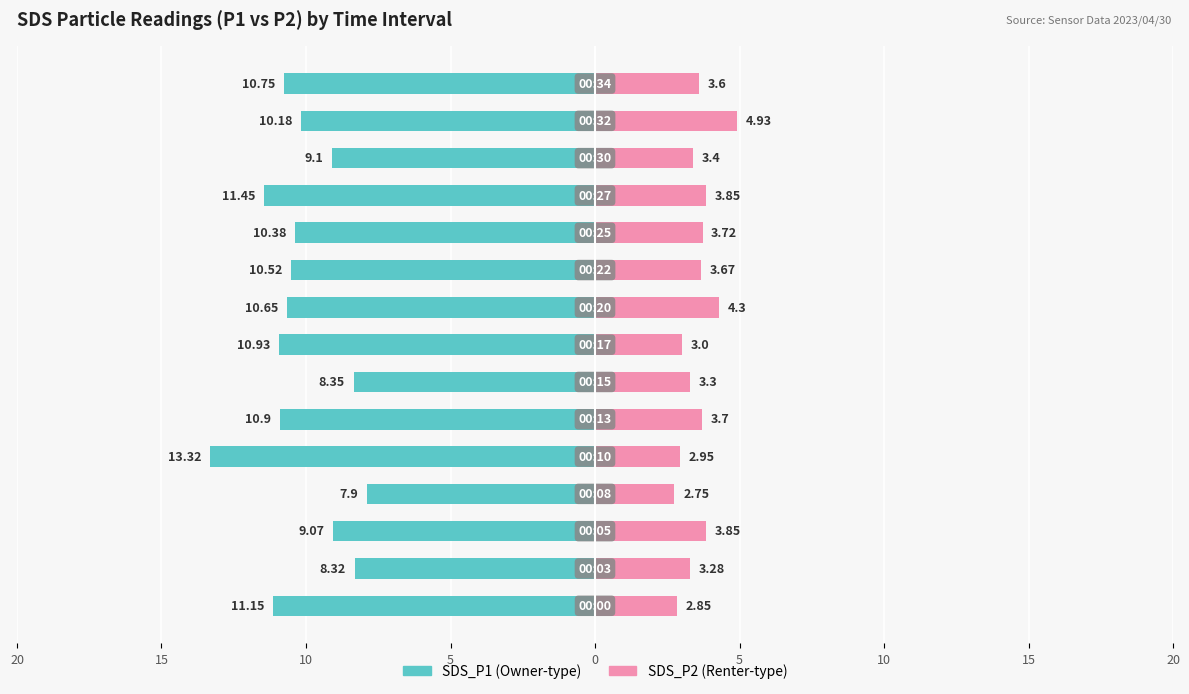

How many bars are there in each group?

2